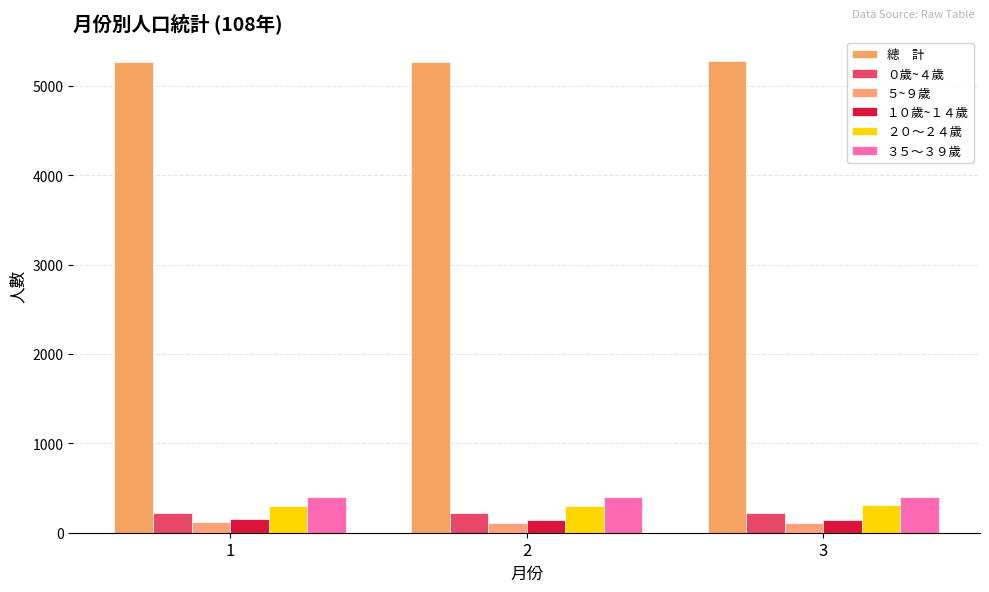

How many distinct data groups are displayed?

6